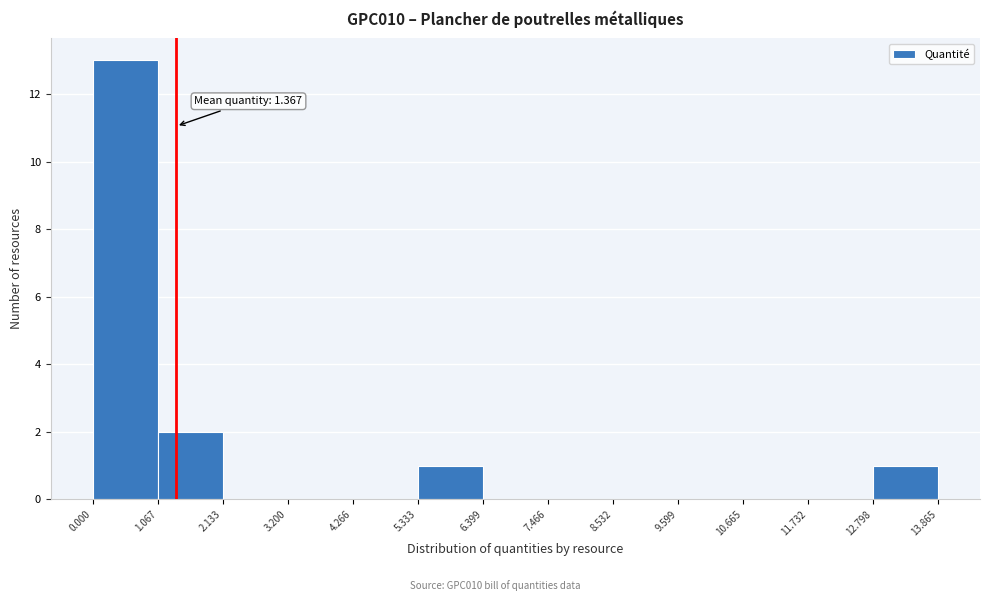

Over which range of the x-axis is the bar tallest?

0.000 to 1.067